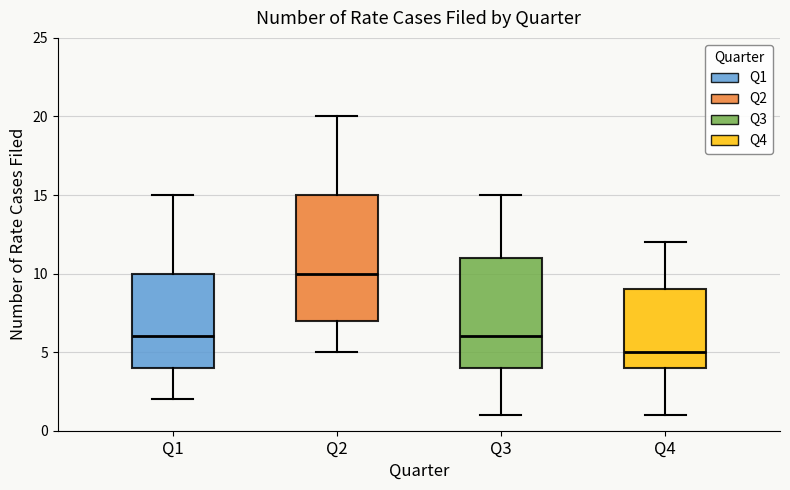

Which box has the lowest median line?

Q4